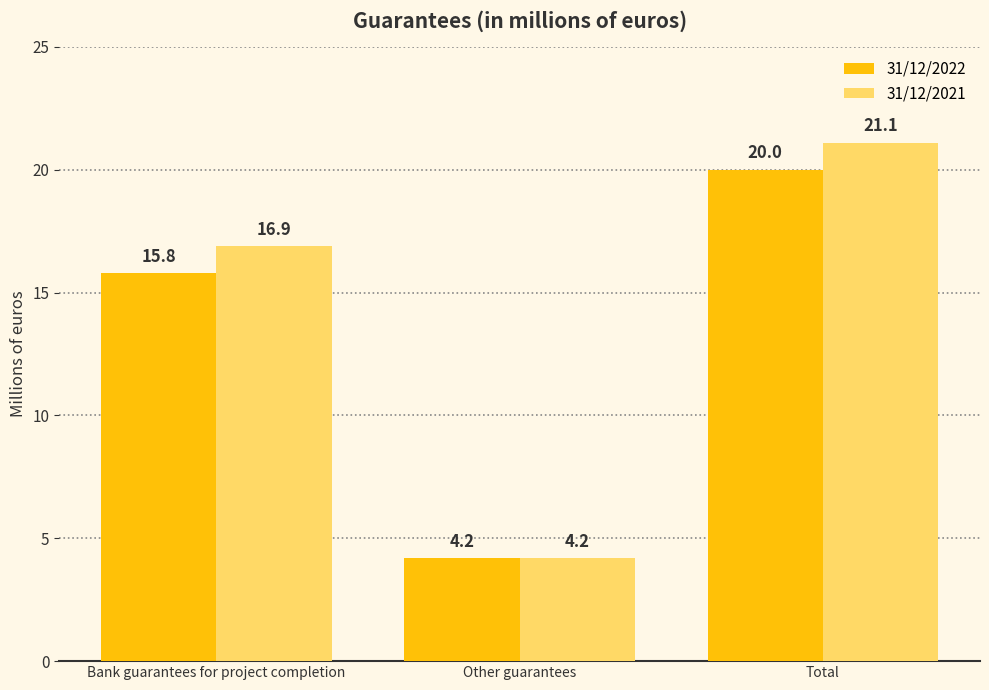

Rank the series by their maximum value, from lowest to highest.

31/12/2022, 31/12/2021